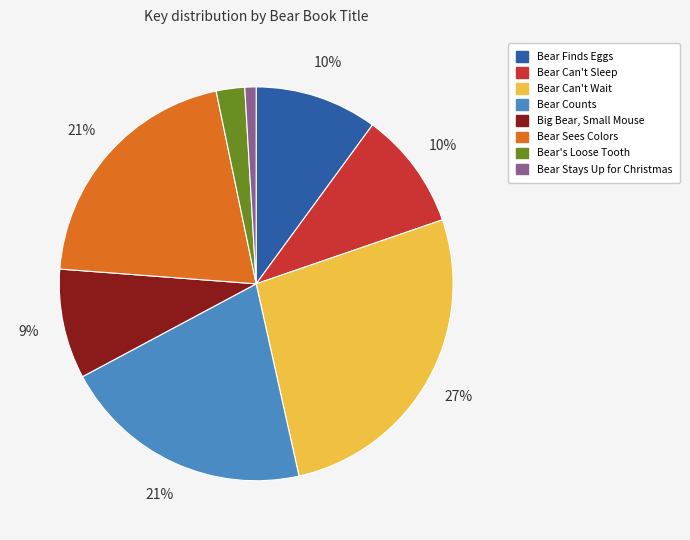

To the nearest percent, what portion does Bear Counts represent?

21%